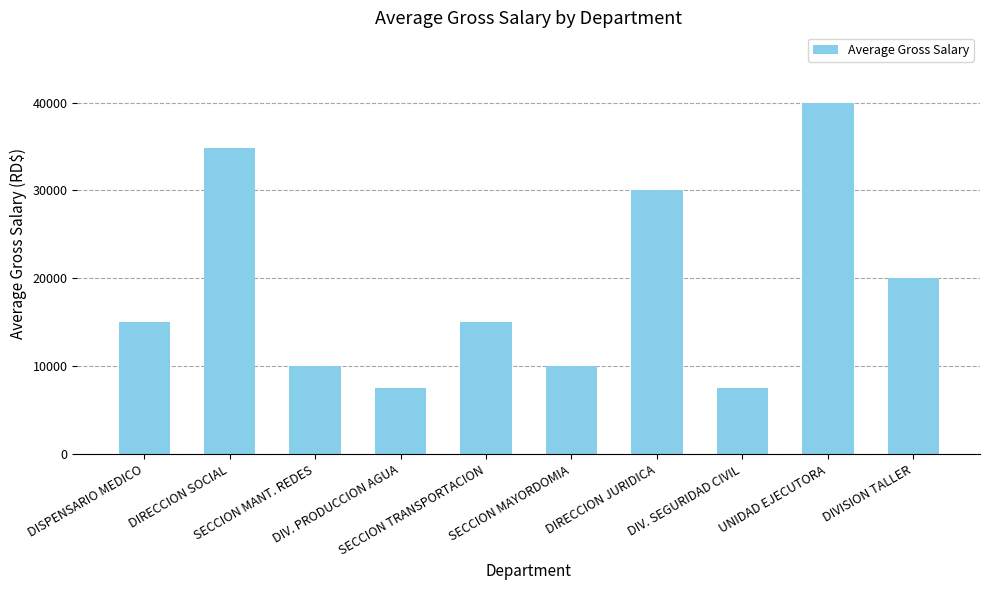

What is the smallest value displayed?

7500